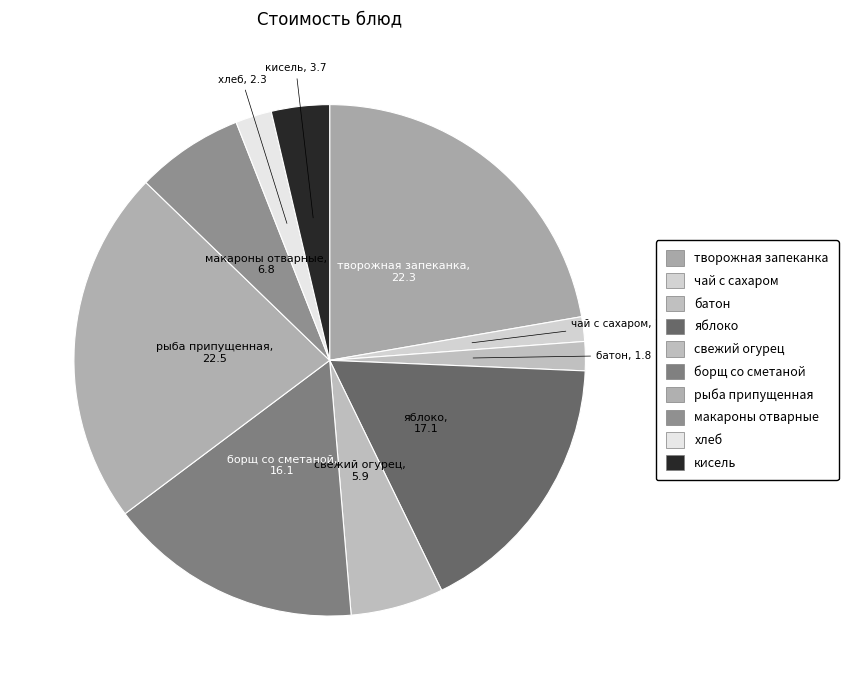

How many segments does this pie chart have?

10